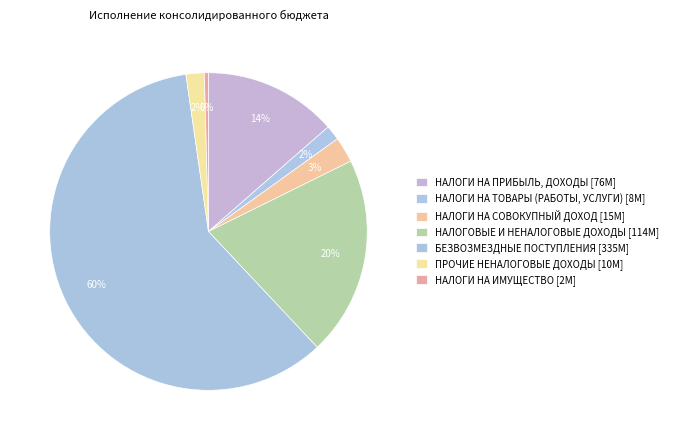

Which category has the smallest portion of the pie?

НАЛОГИ НА ИМУЩЕСТВО